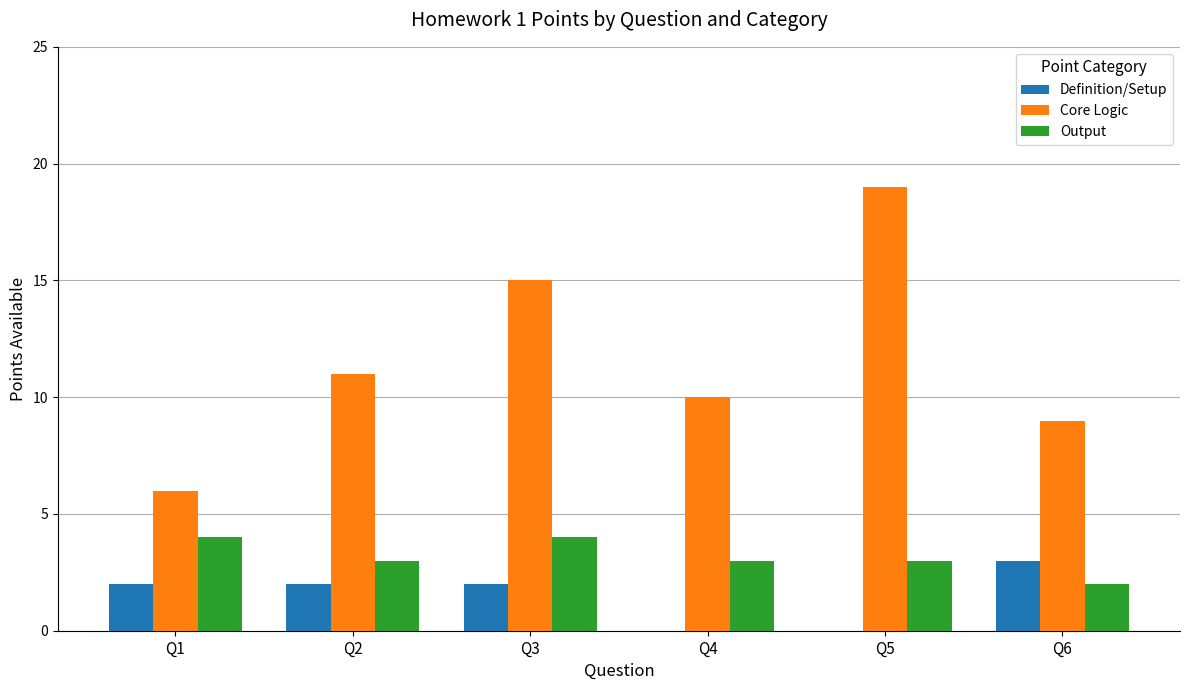

Is it true that Definition/Setup equals 2 at Q1?

True